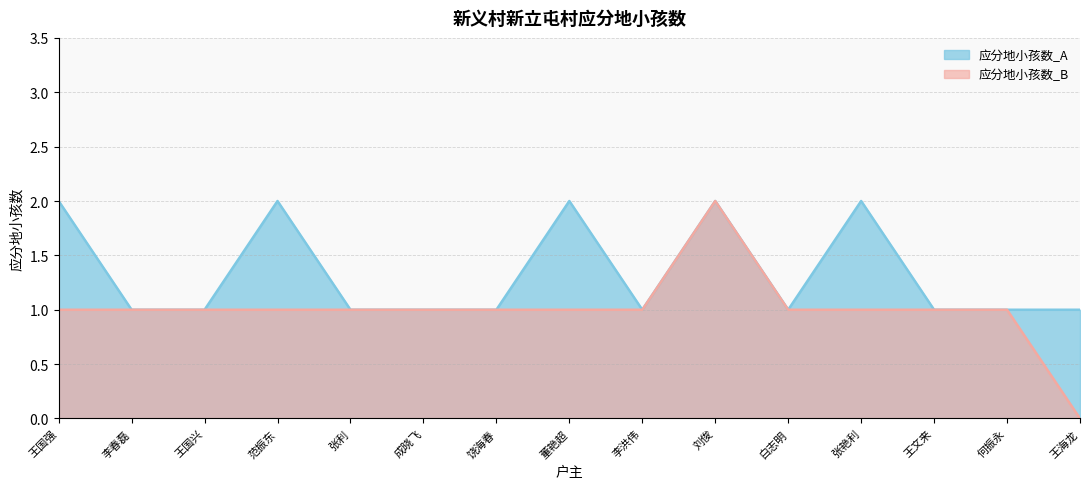

How many 应分地小孩数_A values are between 1 and 2?

15